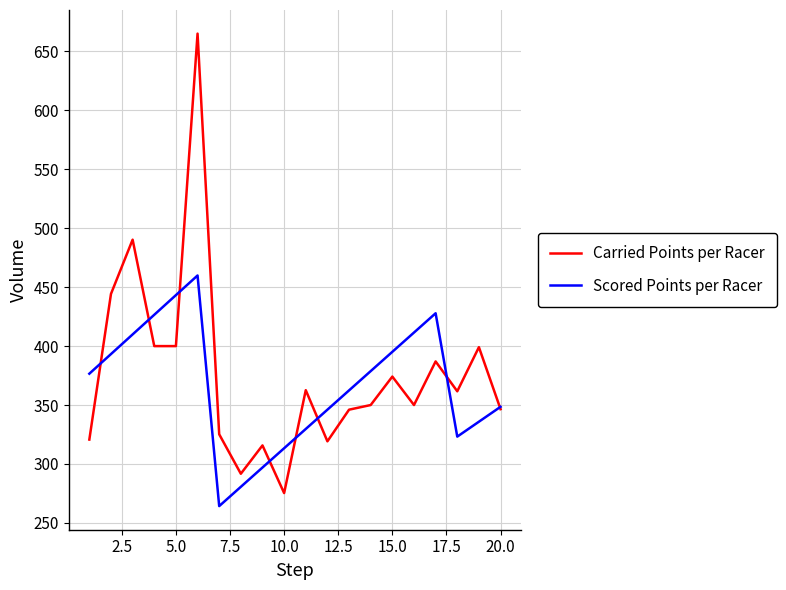

Which series has the largest range (max minus min)?

Carried Points per Racer